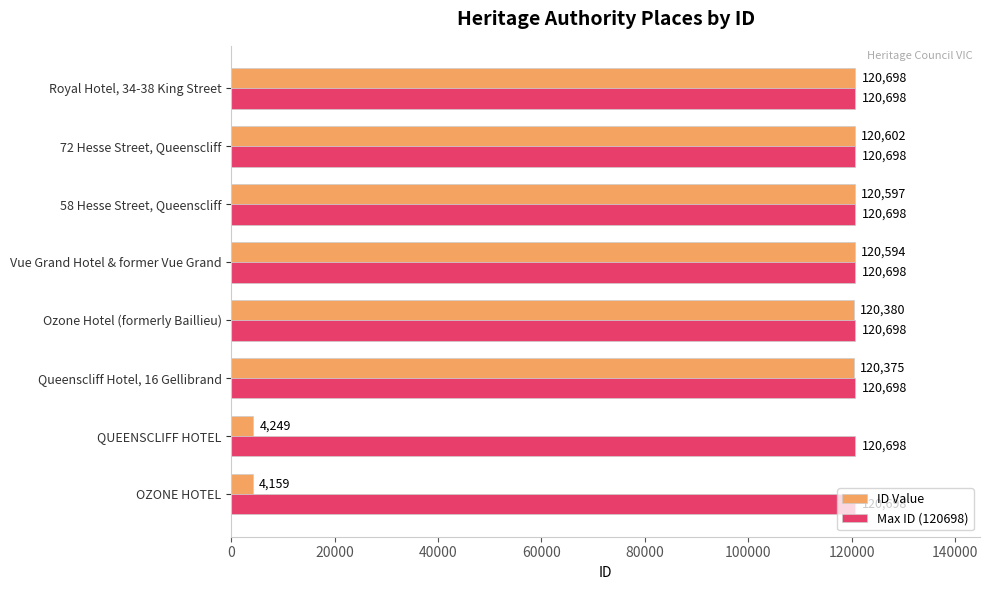

Is it true that Max ID (120698) equals 194231 at Queenscliff Hotel, 16 Gellibrand?

False